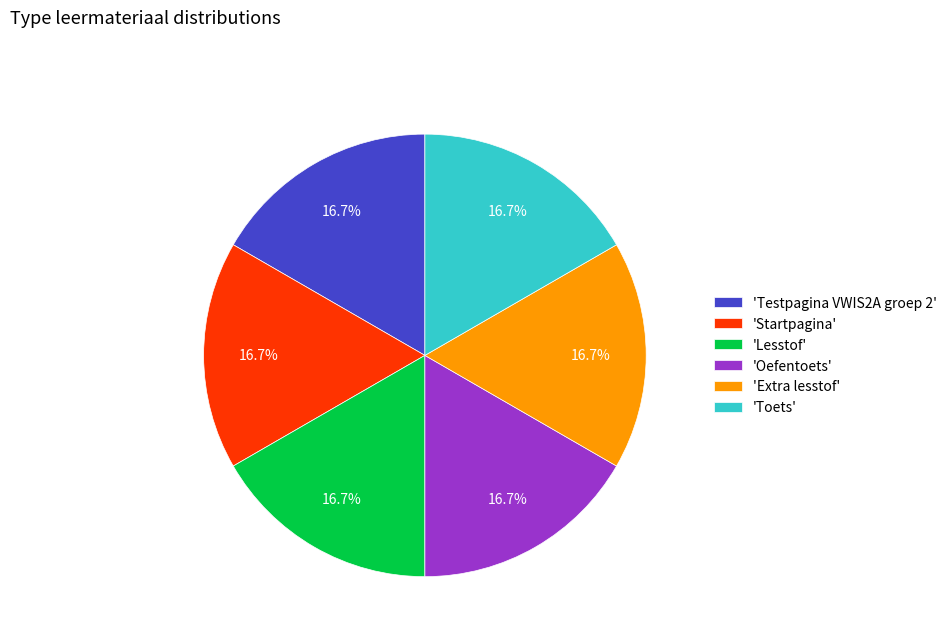

What is the ratio of the value at 'Extra lesstof' to the value at 'Testpagina VWIS2A groep 2'?

1.0